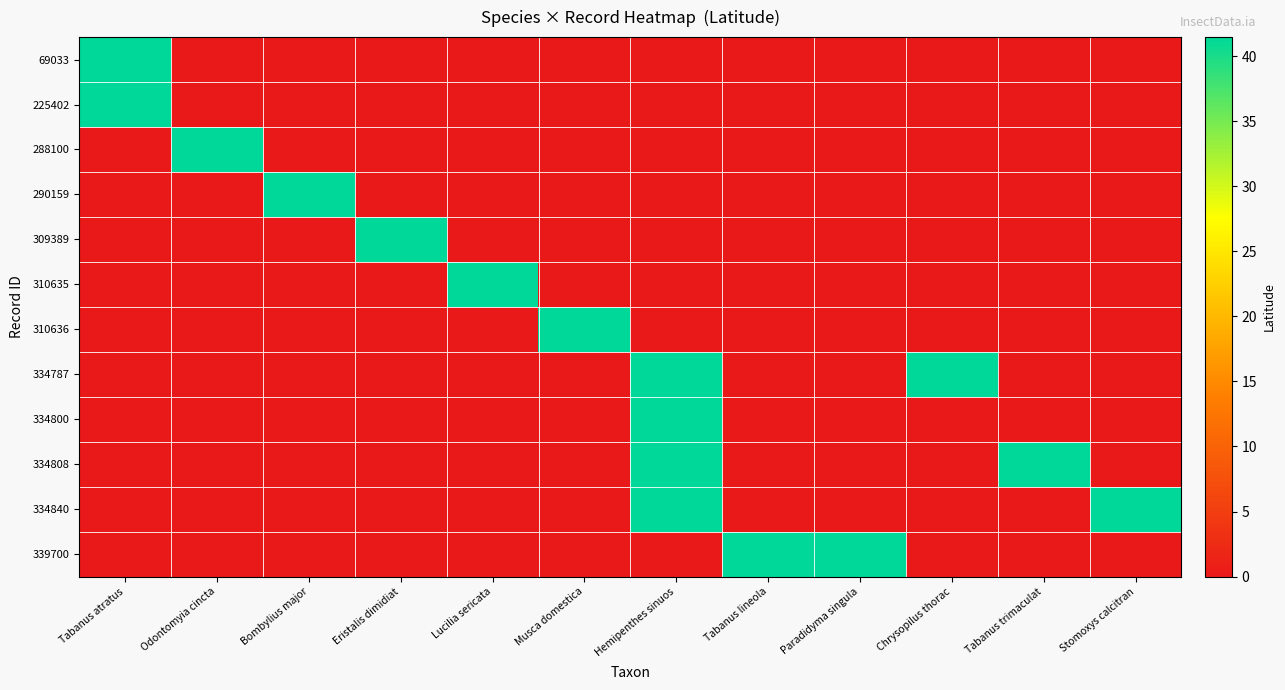

Rank the series at Tabanus lineola from lowest to highest value.

69033, 225402, 288100, 290159, 309389, 310635, 310636, 334787, 334800, 334808, 334840, 339700